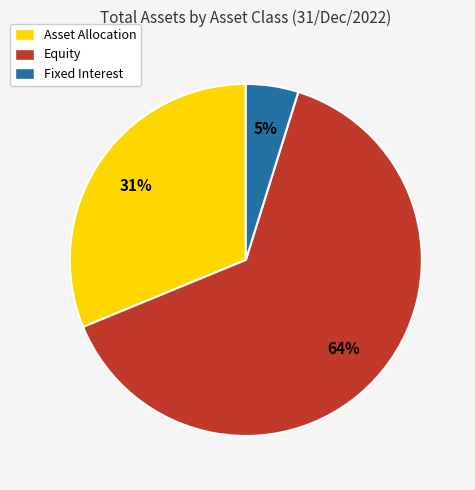

How many segments does this pie chart have?

3